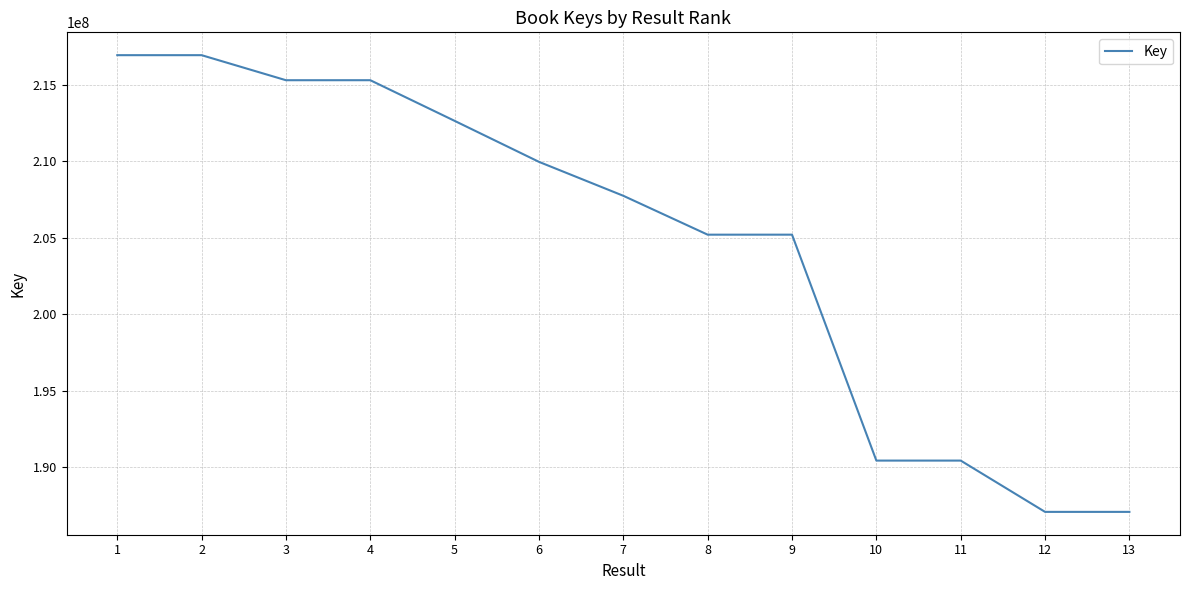

What is the difference between the values at 5 and 13?

25586699